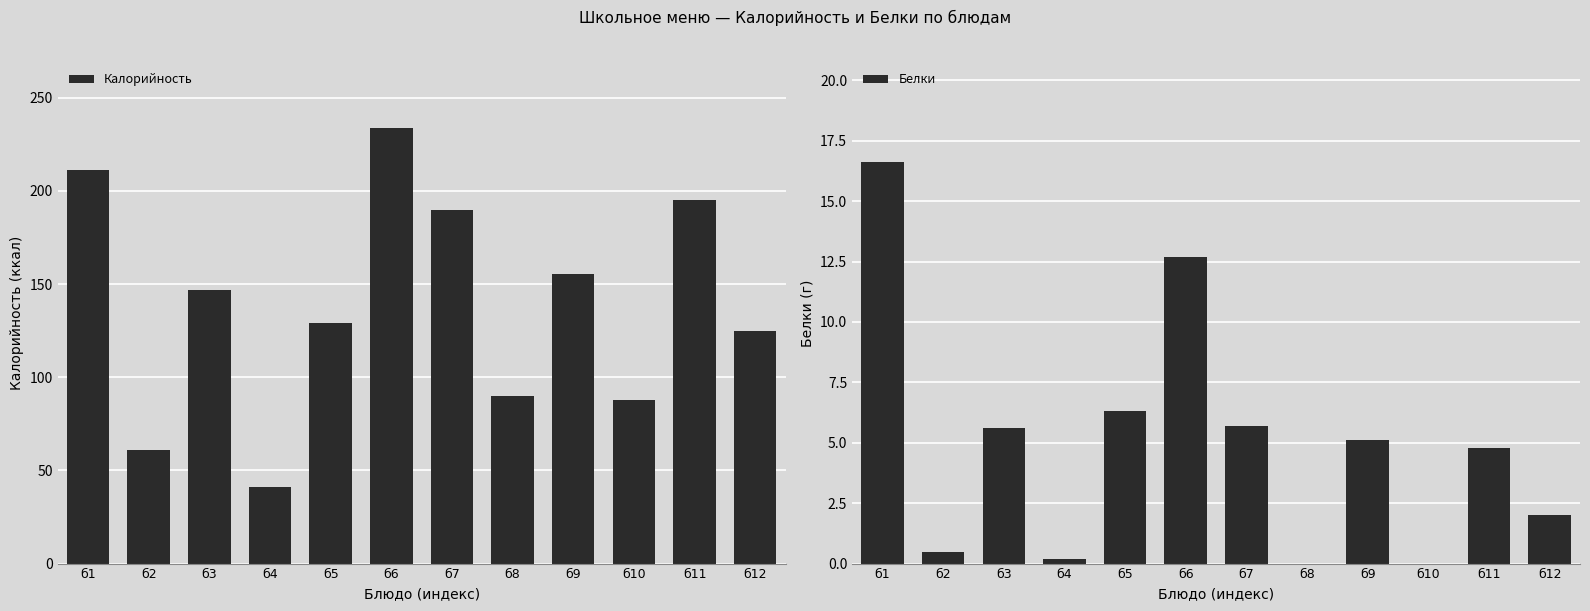

What is the total value across all series at б4?

41.2